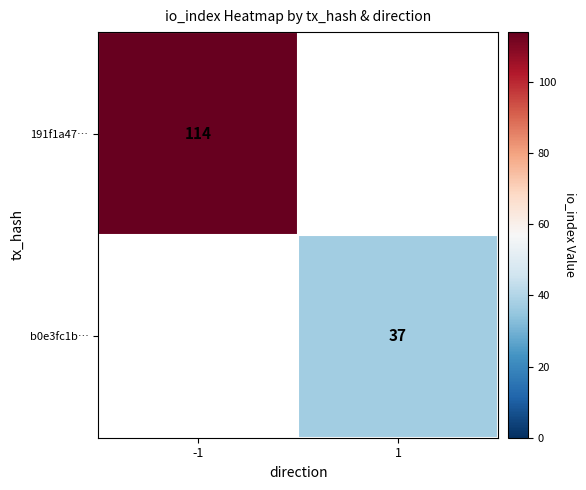

The 191f1a47… series shows 35 at -1. True or false?

False